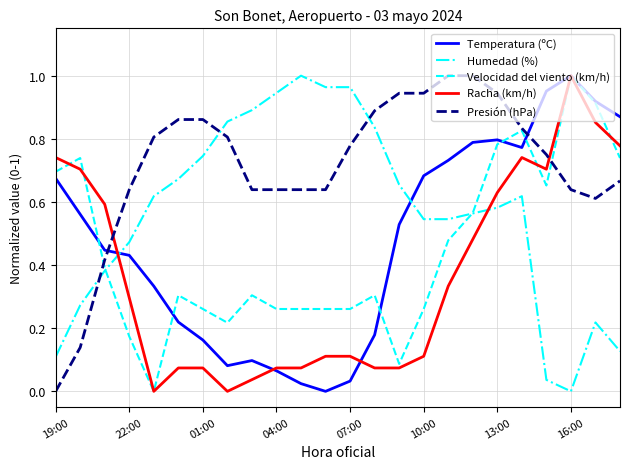

After their last crossing, which series has the higher values: Presión (hPa) or Racha (km/h)?

Racha (km/h)